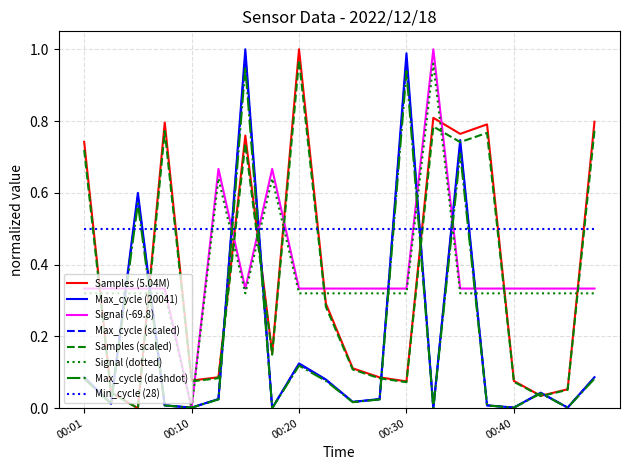

After their last crossing, which series has the higher values: Signal (-69.8) or Samples (scaled)?

Samples (scaled)